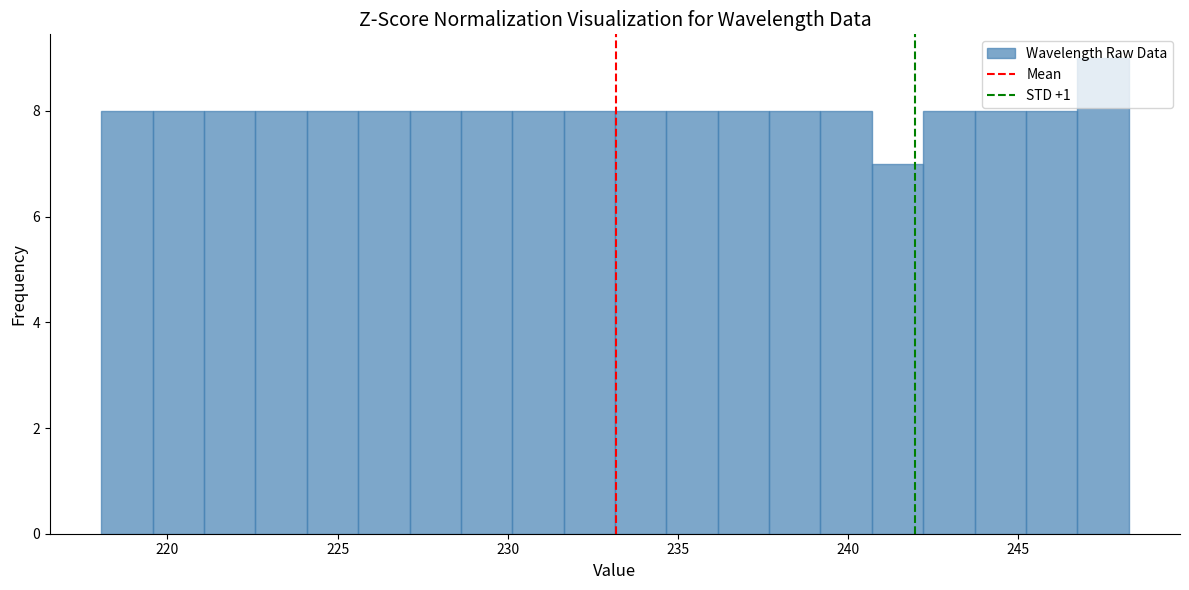

Read against the x-axis, roughly where is the centre of the tallest bar?

247.5